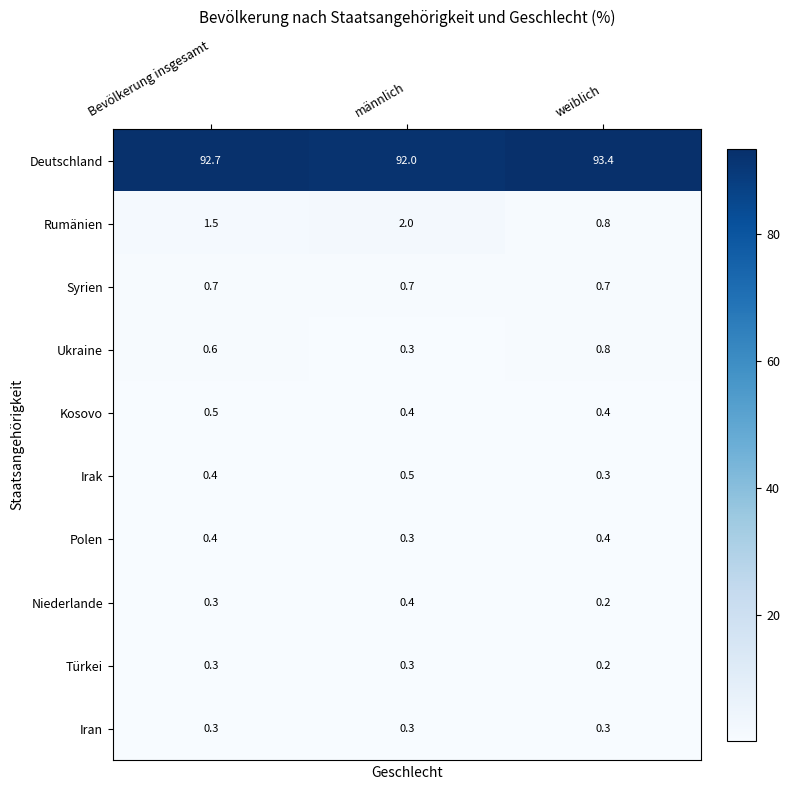

Rank the categories by Irak value from highest to lowest.

männlich, Bevölkerung insgesamt, weiblich